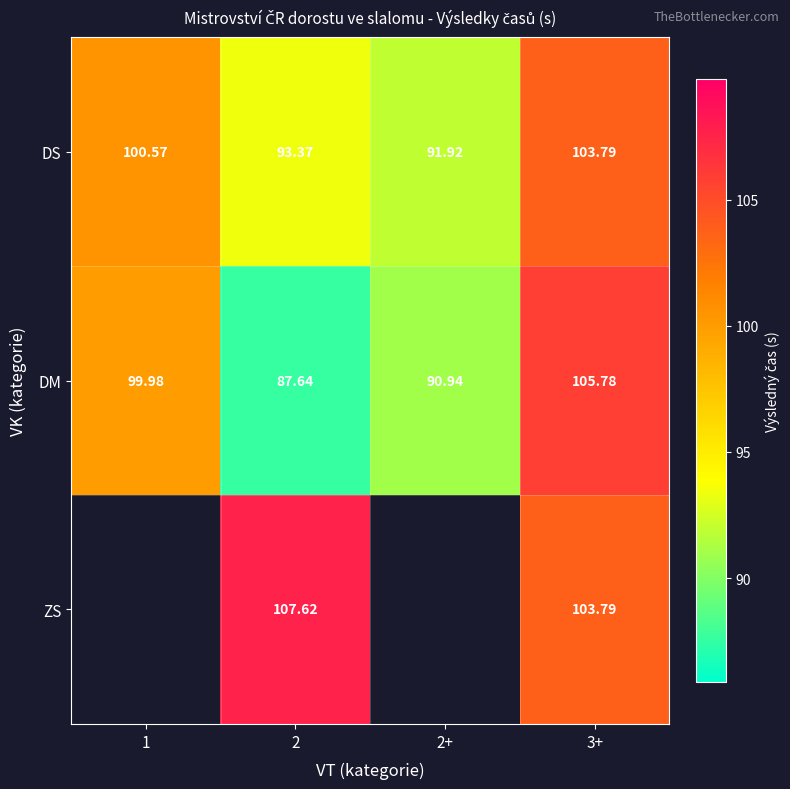

What is the sum of the DS values at 2 and 3+?

197.2